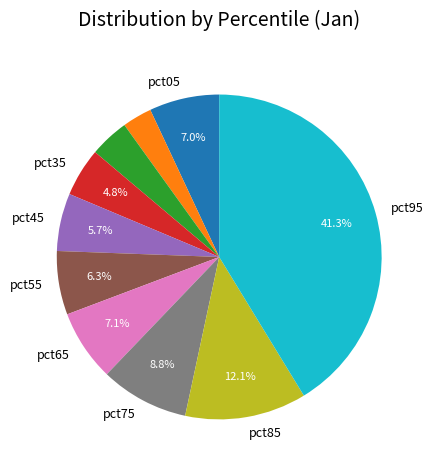

Does any single category account for the majority?

No